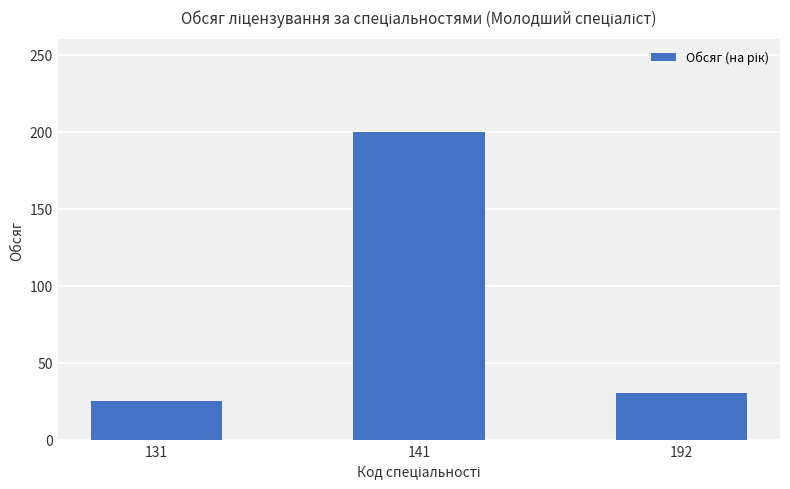

Reading left to right, transcribe all the data shown in this chart.

25	200	30